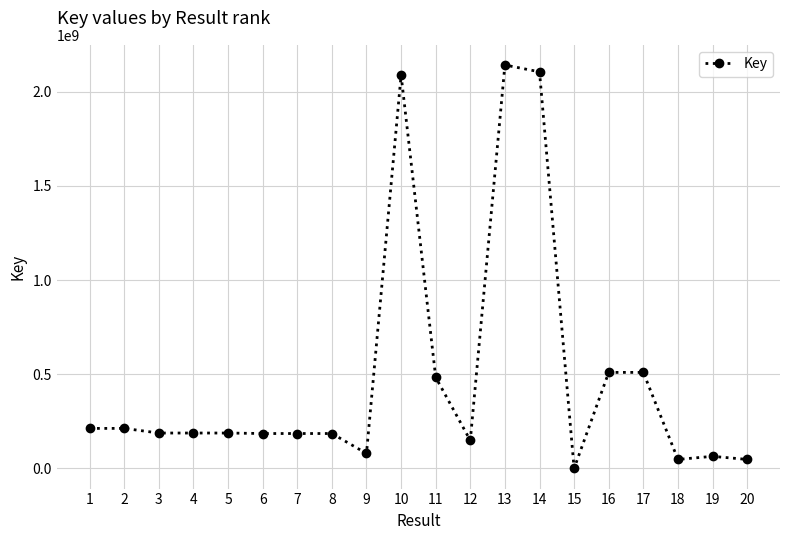

Does the chart have visible grid lines?

Yes